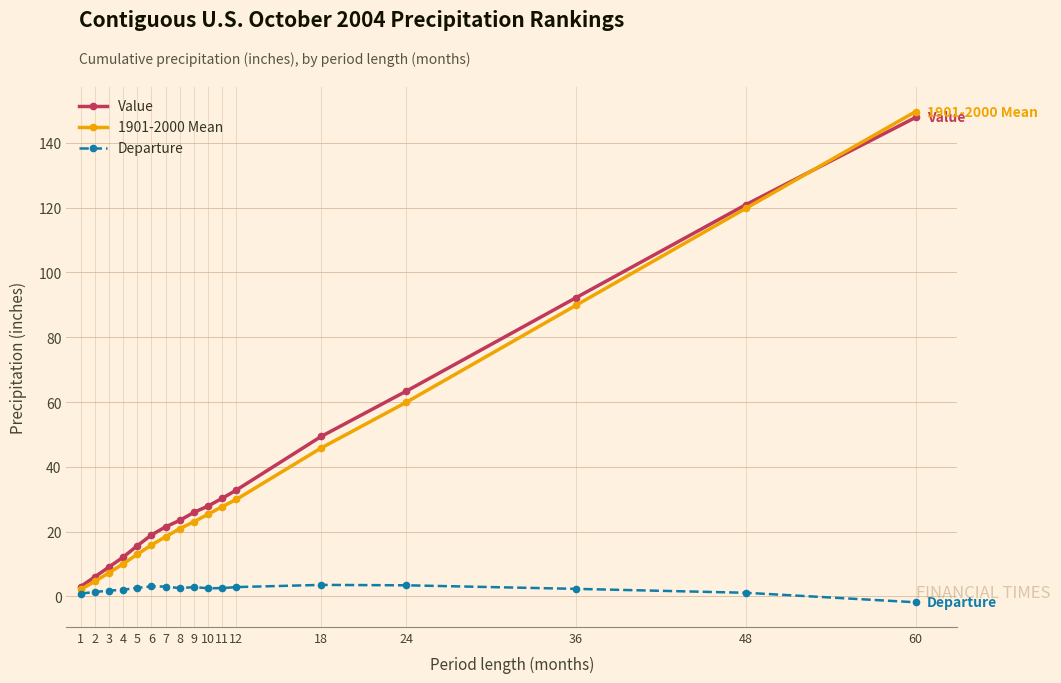

True or false: Value has more than 2 points higher than both neighbors.

False